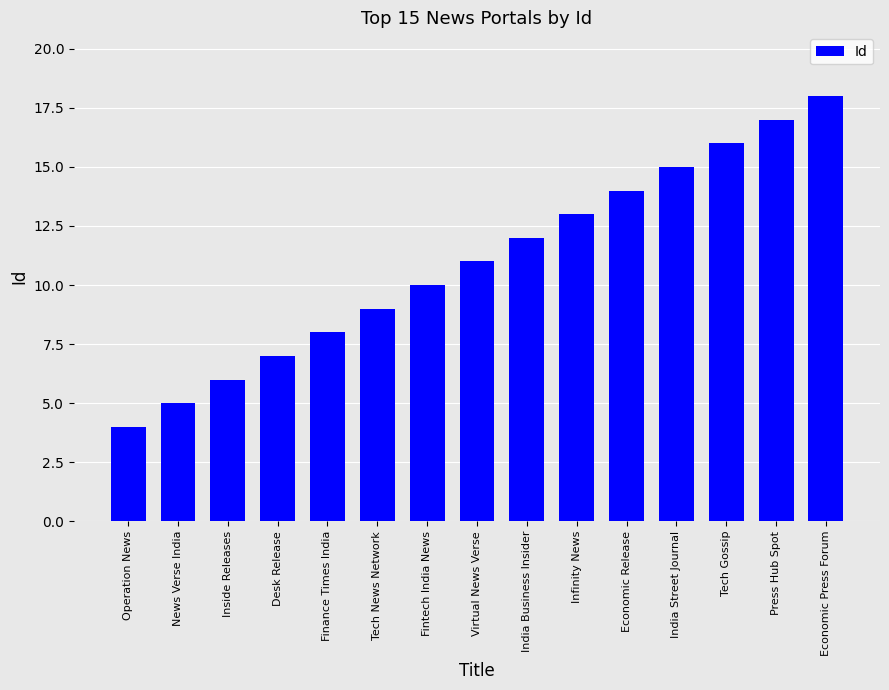

Is it true that the value at News Verse India is 5?

True